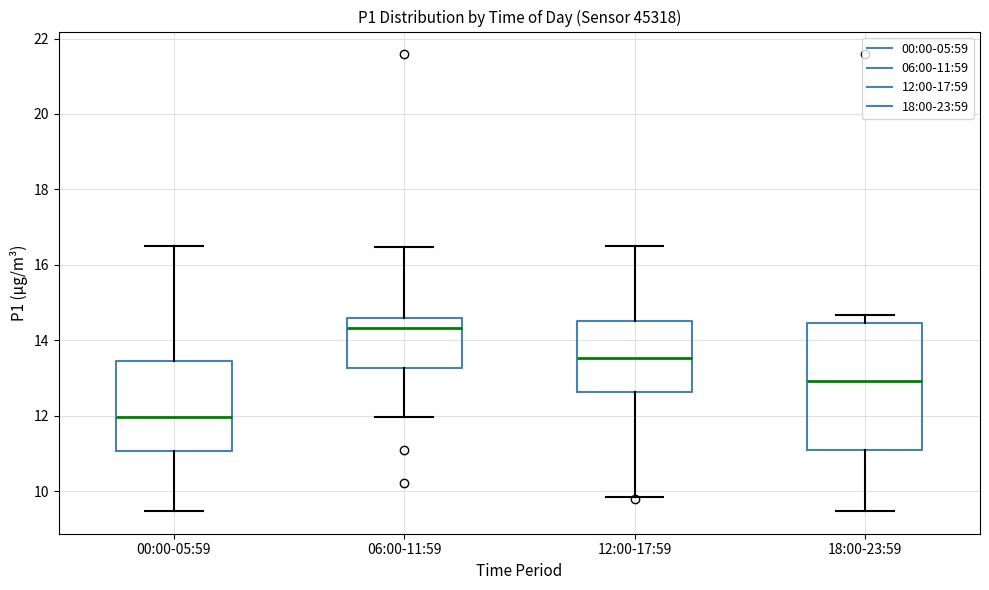

Which box has the highest median line?

06:00-11:59